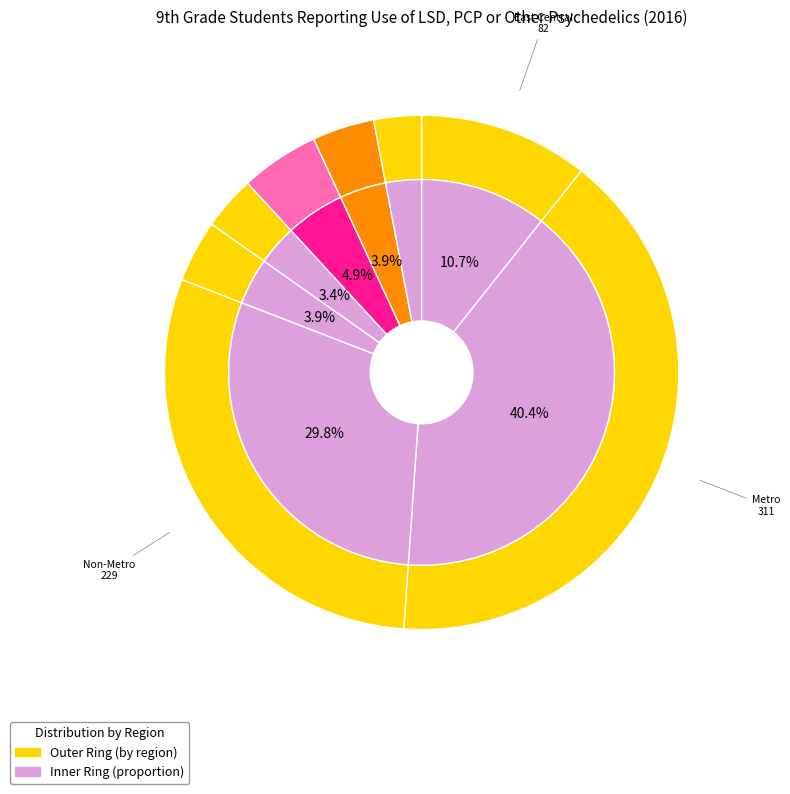

What percentage is the Northeast slice, to the nearest percent?

3%